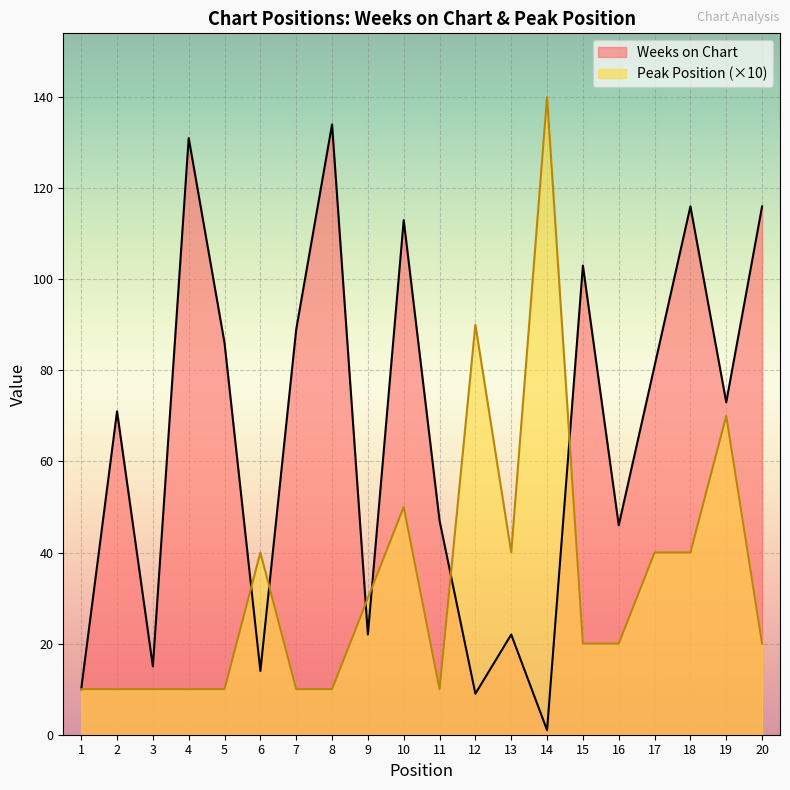

Which category has the lowest value in the Weeks on Chart series?

14